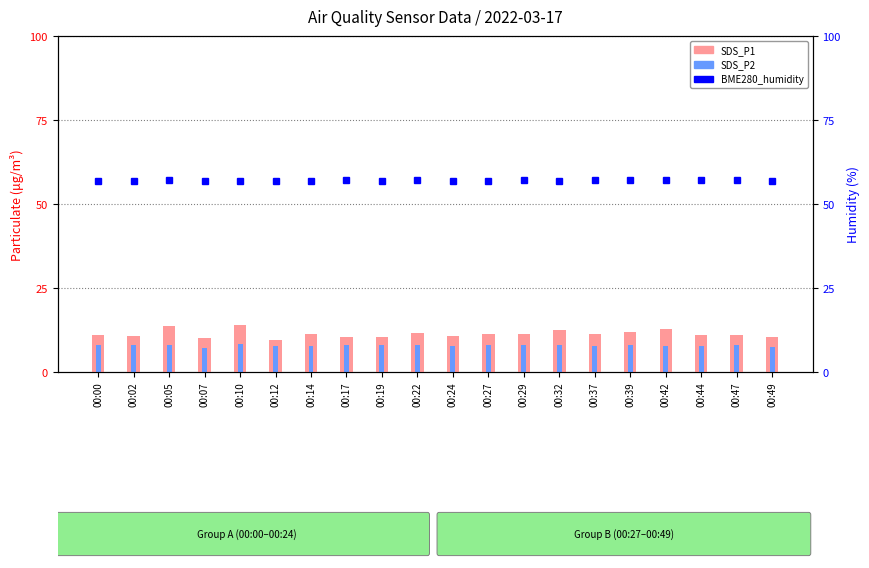

Rank the categories by SDS_P2 value from highest to lowest.

00:10, 00:00, 00:29, 00:02, 00:27, 00:05, 00:39, 00:17, 00:22, 00:47, 00:19, 00:32, 00:24, 00:37, 00:44, 00:12, 00:14, 00:42, 00:49, 00:07